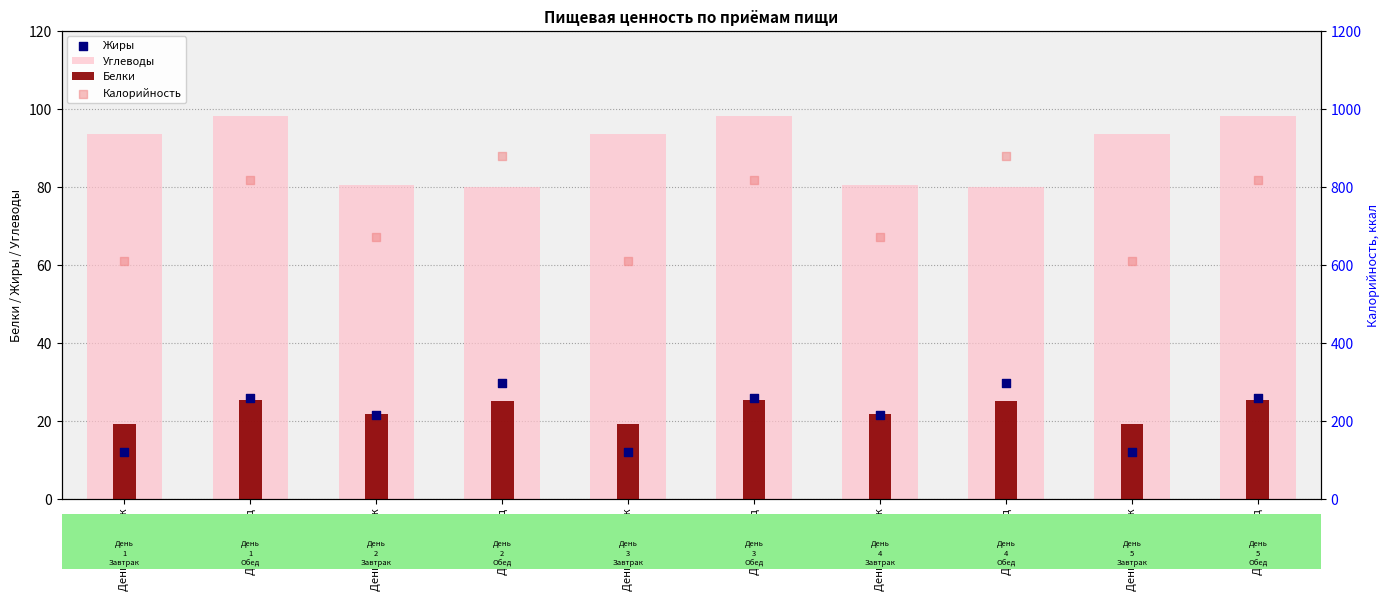

At which category is the sum across all series the highest?

День 2 Обед